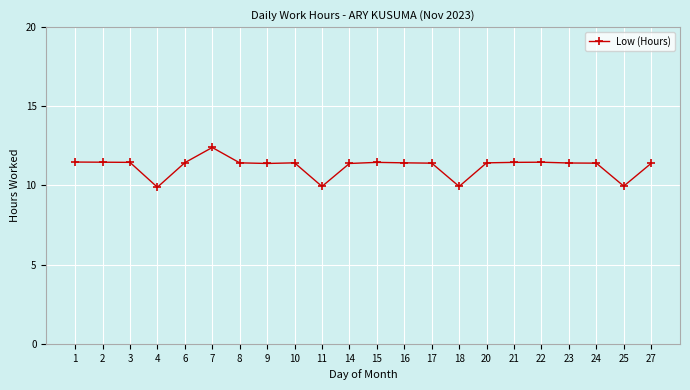

What is the value of the 14th point from the left?

11.4